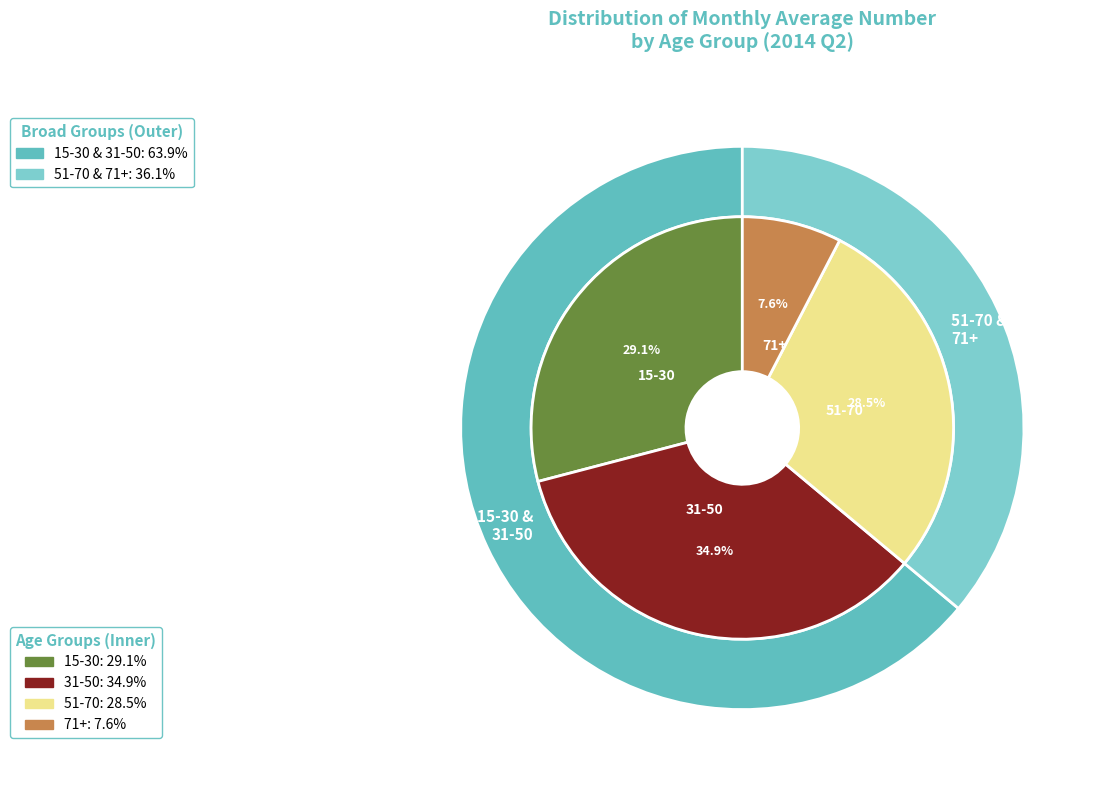

Is there a majority slice in this chart?

No